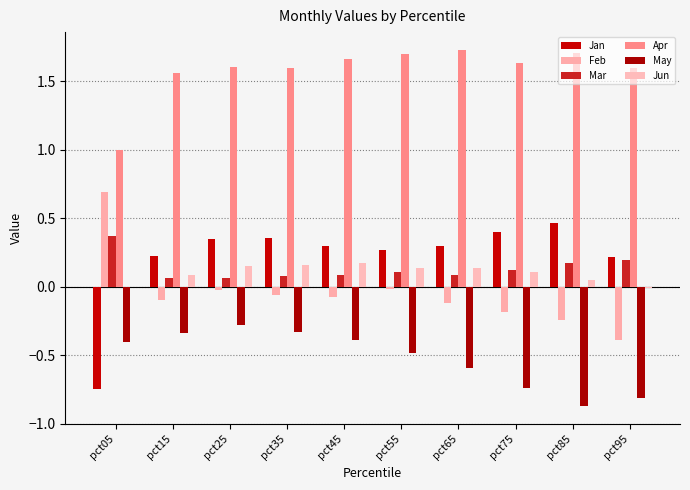

Between pct85 and pct65, which is larger?

pct85